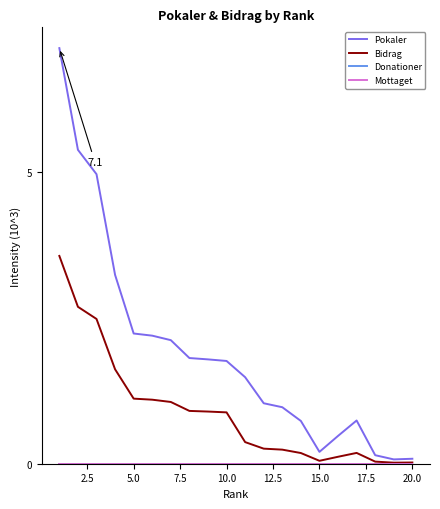

Reading left to right, list all the values displayed in this chart.

Pokaler: 7.1	5.4	5.0	3.2	2.2	2.2	2.1	1.8	1.8	1.8	1.5	1.0	1.0	0.7	0.2	0.5	0.7	0.1	0.1	0.1
Bidrag: 3.6	2.7	2.5	1.6	1.1	1.1	1.1	0.9	0.9	0.9	0.4	0.3	0.2	0.2	0.1	0.1	0.2	0.0	0.0	0.0
Donationer: 0.0	0.0	0.0	0.0	0.0	0.0	0.0	0.0	0.0	0.0	0.0	0.0	0.0	0.0	0.0	0.0	0.0	0.0	0.0	0.0
Mottaget: 0.0	0.0	0.0	0.0	0.0	0.0	0.0	0.0	0.0	0.0	0.0	0.0	0.0	0.0	0.0	0.0	0.0	0.0	0.0	0.0